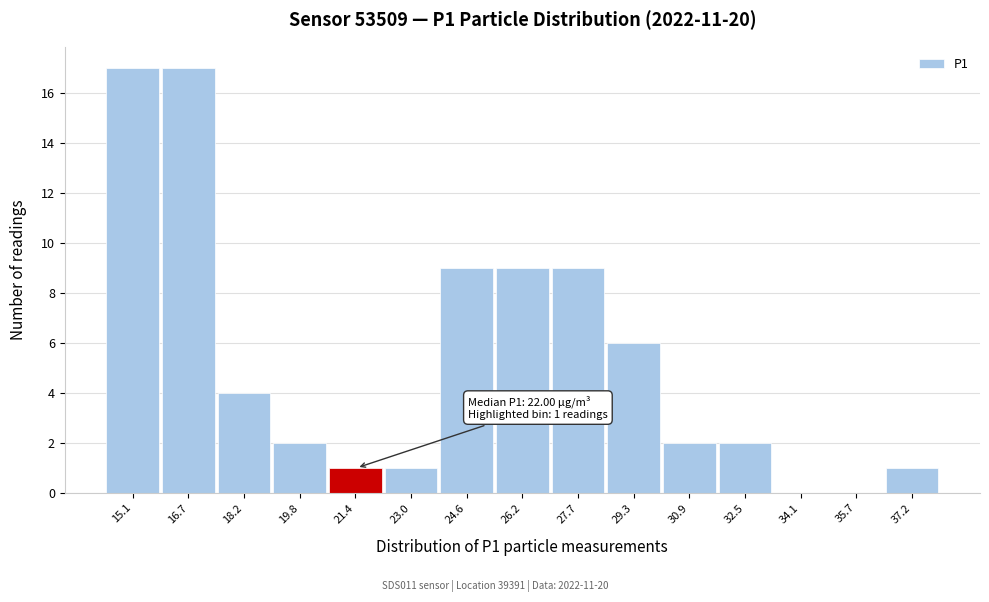

Reading left to right, extract all data points from this chart.

15.1=17	16.7=17	18.2=4	19.8=2	21.4=1	23.0=1	24.6=9	26.2=9	27.7=9	29.3=6	30.9=2	32.5=2	34.1=0	35.7=0	37.2=1